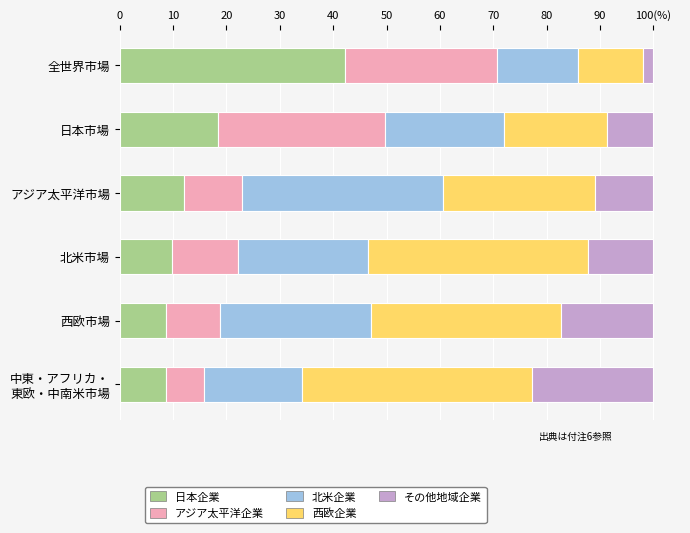

Reading right to left, extract all data points from this chart.

日本企業: 8.6	8.7	9.8	12.1	18.5	42.3
アジア太平洋企業: 7.2	10.1	12.3	10.8	31.2	28.4
北米企業: 18.4	28.3	24.5	37.6	22.4	15.1
西欧企業: 43.1	35.6	41.2	28.5	19.3	12.2
その他地域企業: 22.7	17.3	12.2	11.0	8.6	2.0